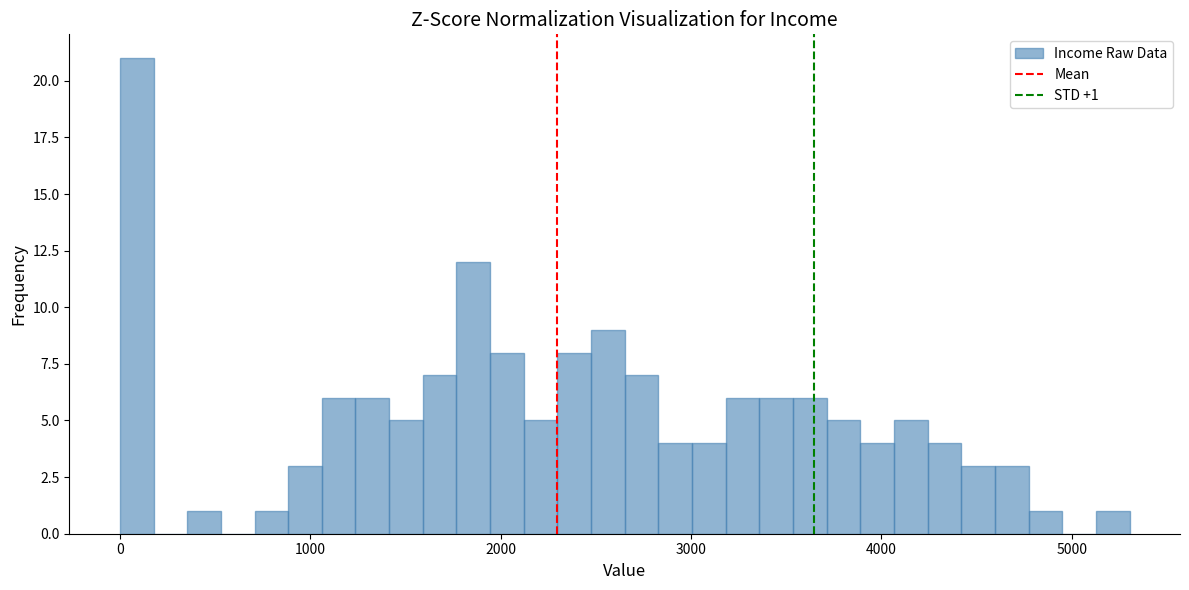

Read against the x-axis, roughly where is the centre of the tallest bar?

100